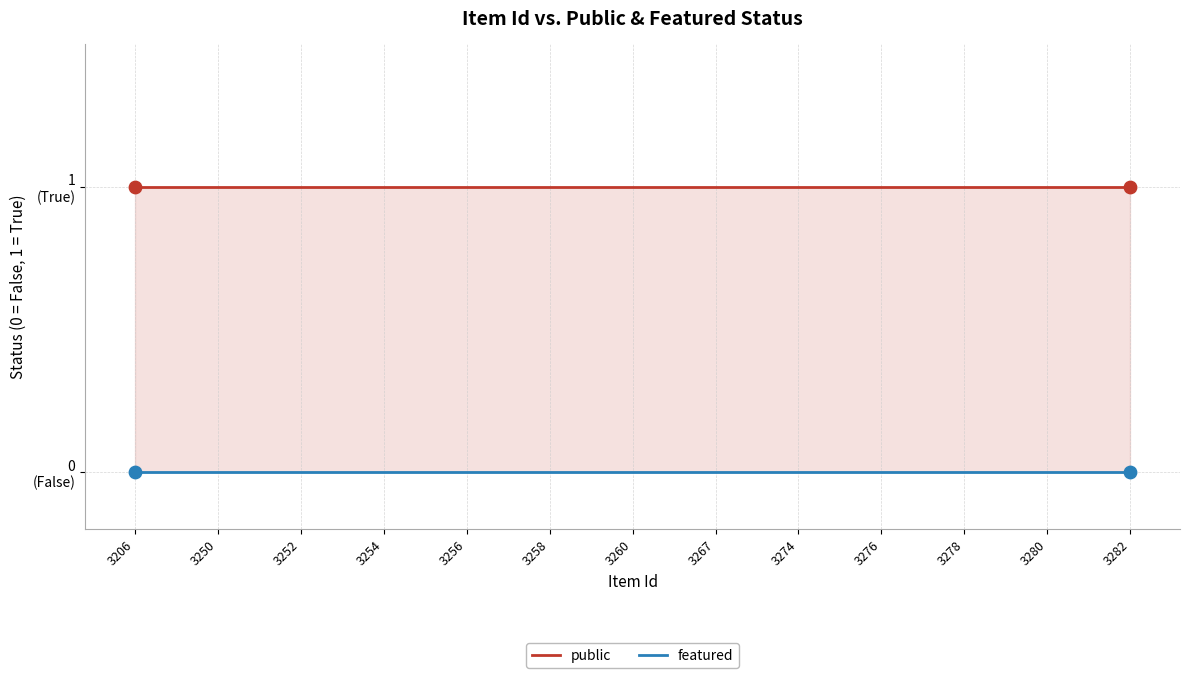

Is the value of featured at 21 greater than the value of public at 3278?

No